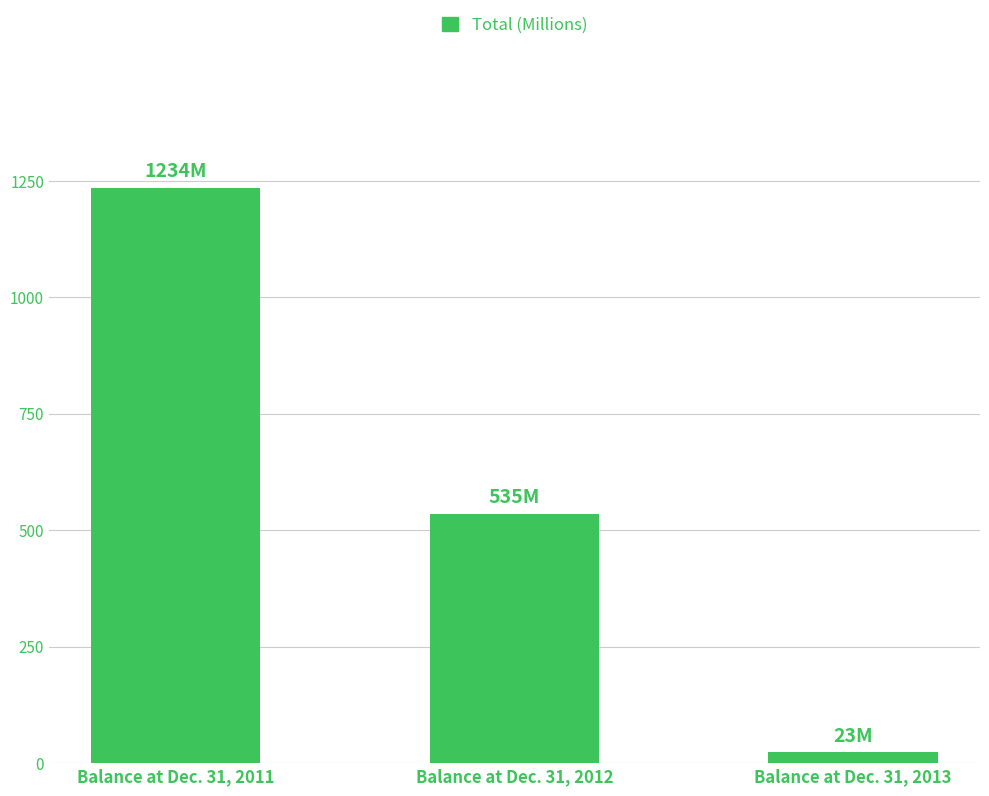

Reading right to left, what are all the values shown in this chart?

23	535	1234